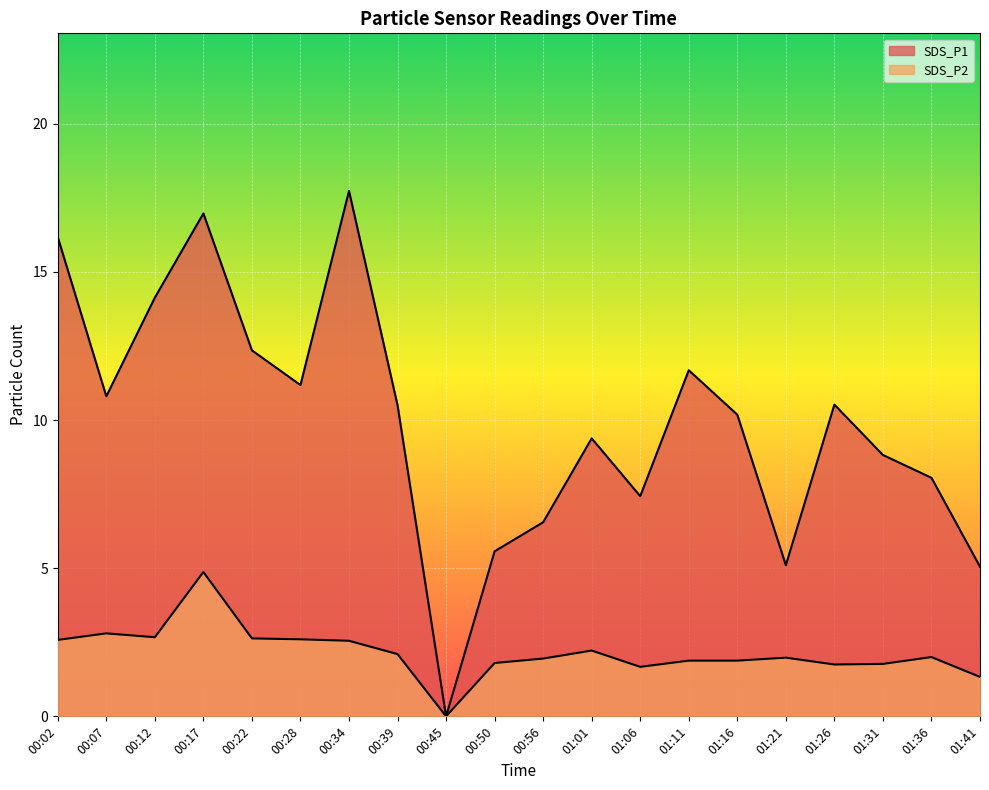

How many lines are shown in the chart?

2